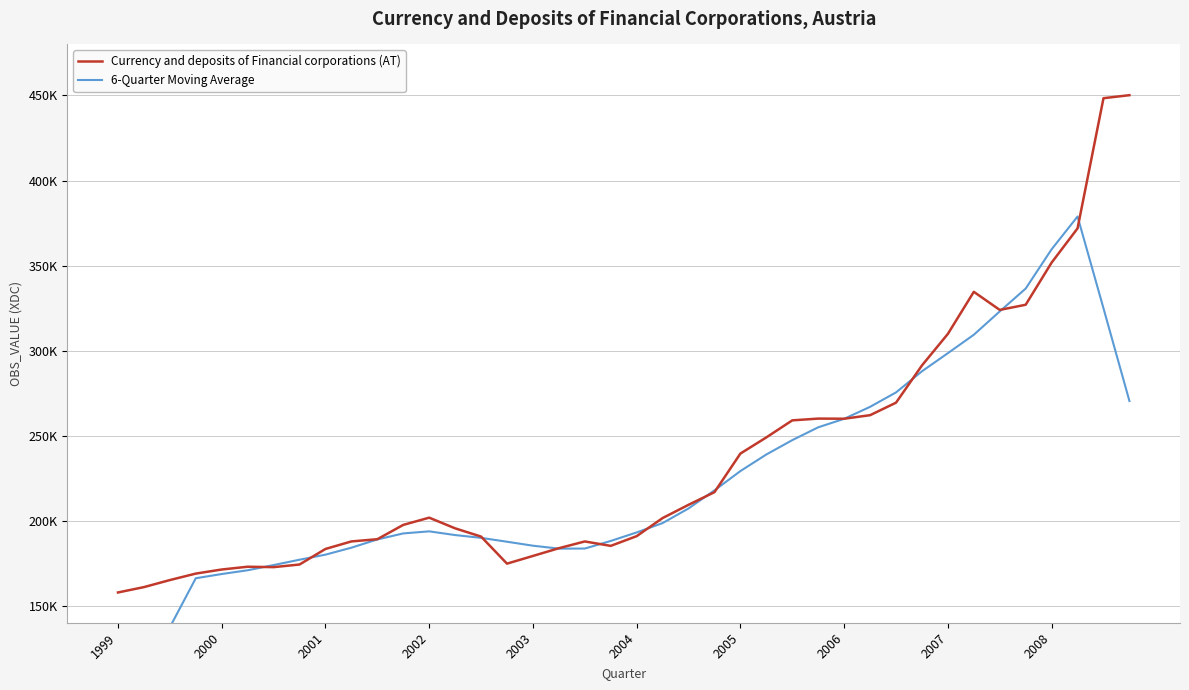

Which has a higher value, 38 or 13?

38